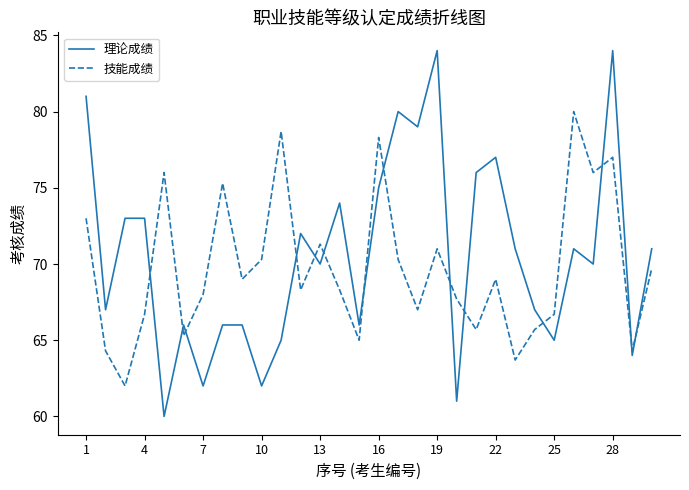

Which series ends up on top after the final intersection of 技能成绩 and 理论成绩?

理论成绩